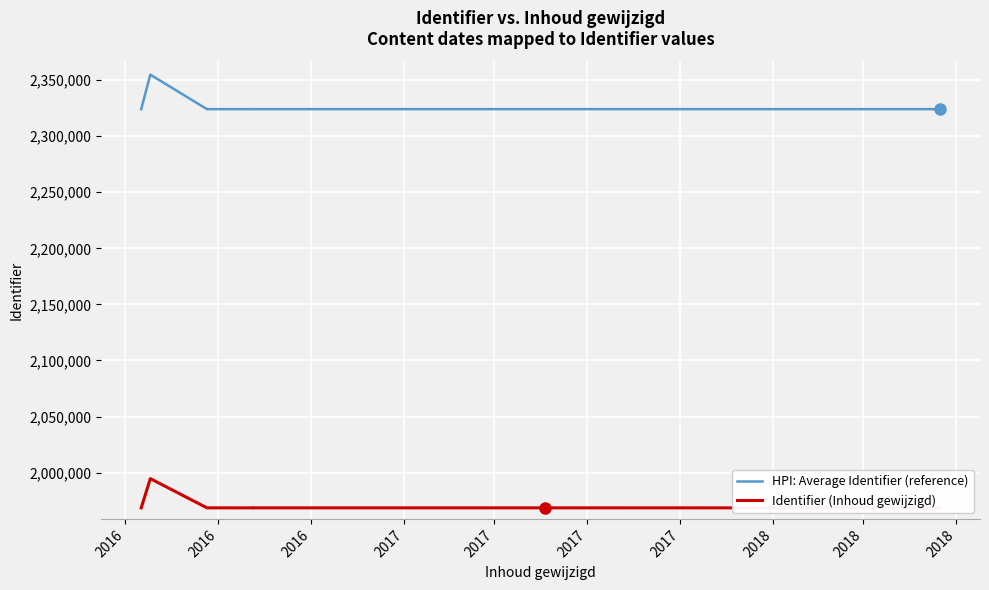

Where does the HPI: Average Identifier (reference) series first go above 2324169?

2016